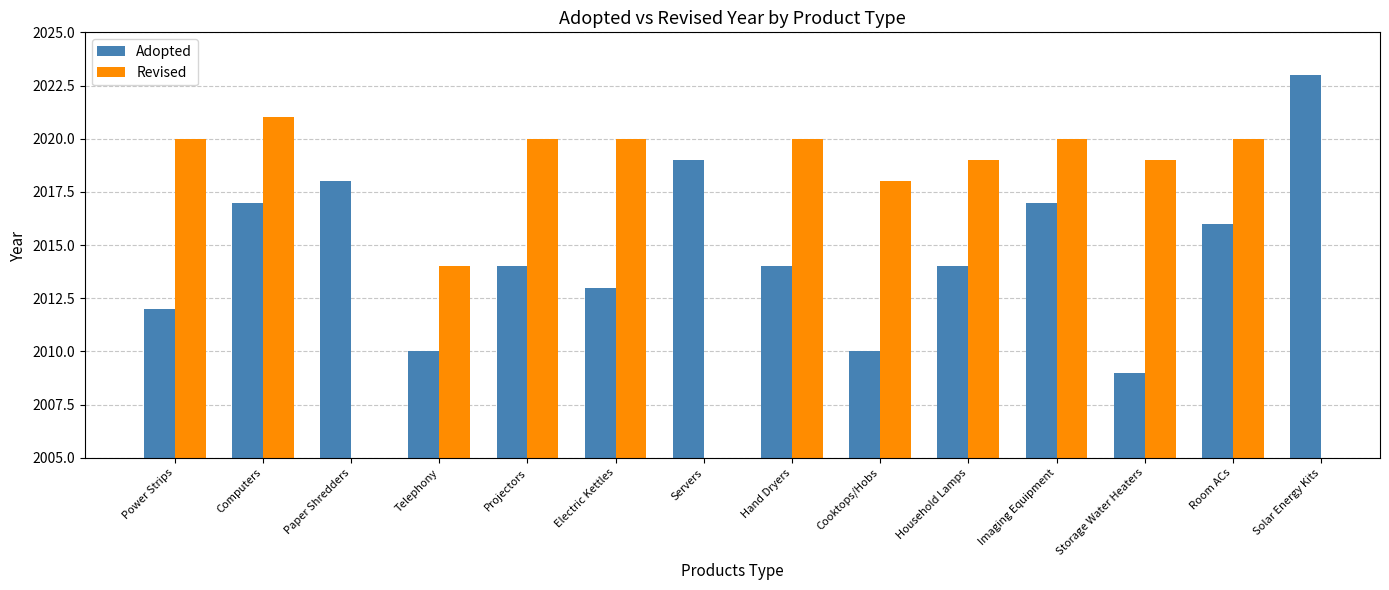

How many values in the Adopted series are below 2014?

5